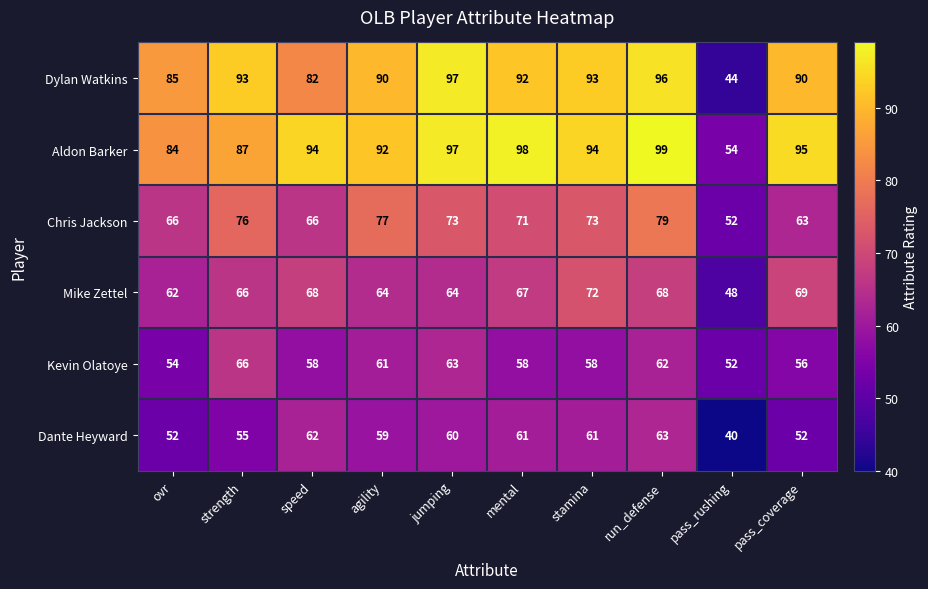

Which series has the widest spread of values?

Dylan Watkins